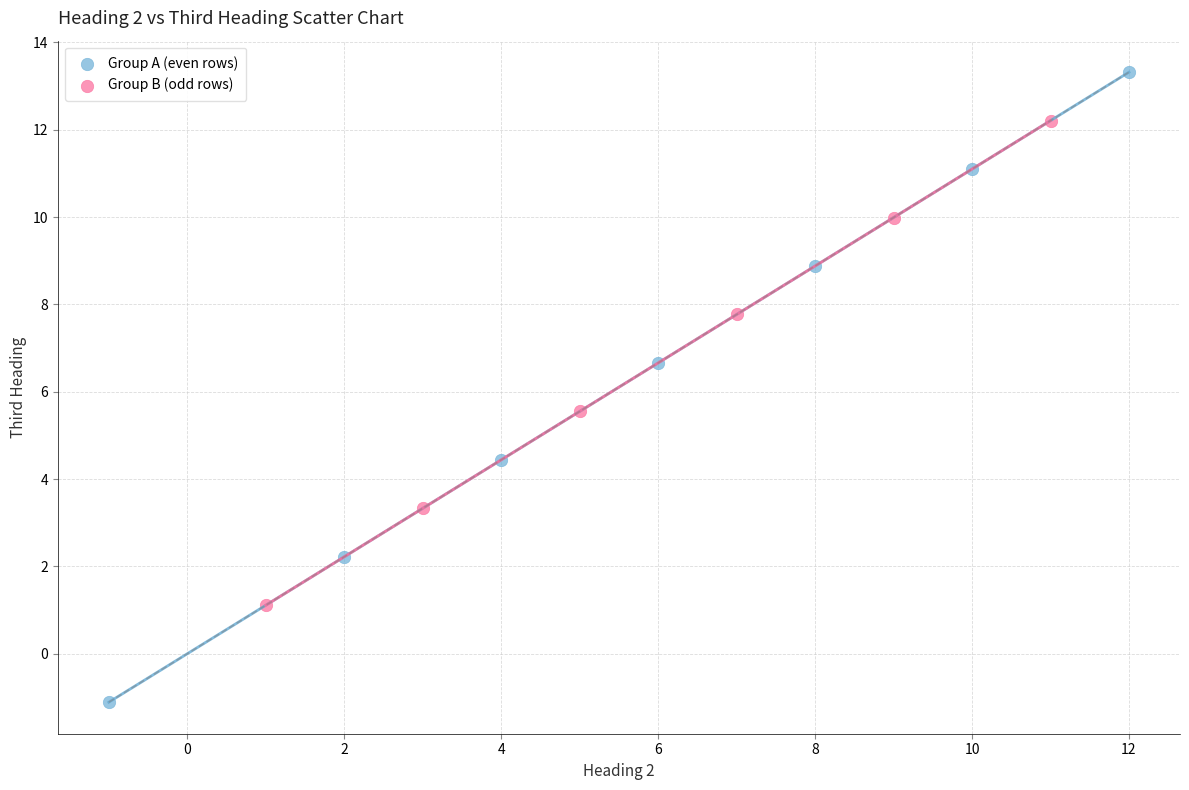

Which series contains the highest Y value?

Group A (even rows)